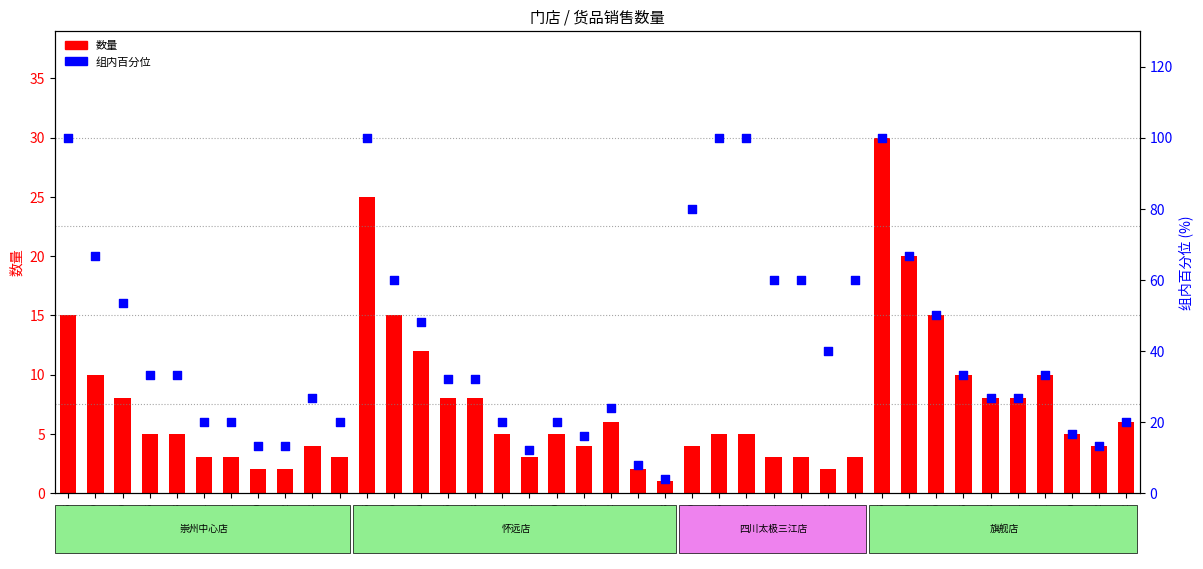

At which category is the sum across all series the highest?

9955